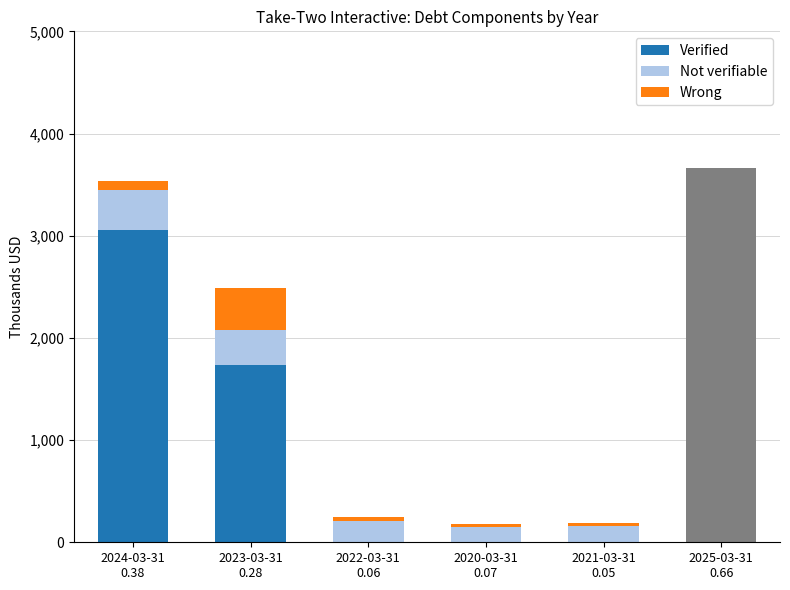

Does the chart contain stacked bars?

Yes